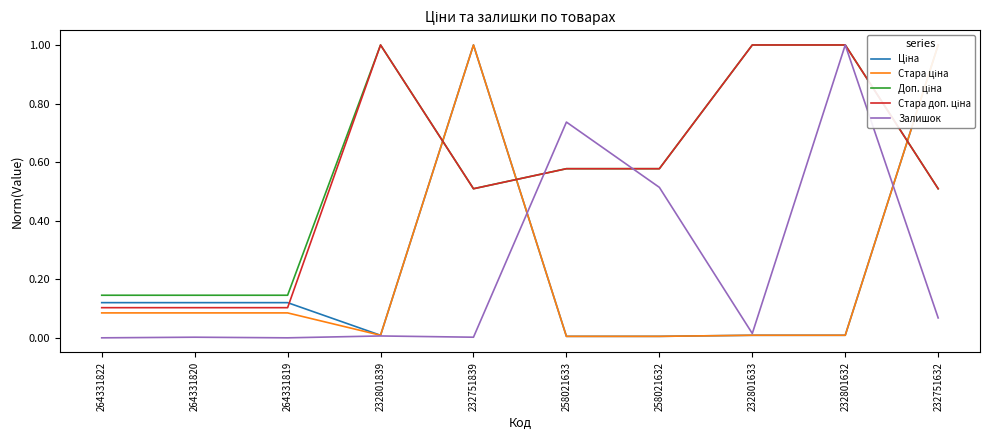

Where is the first local minimum for Стара доп. ціна?

232751839